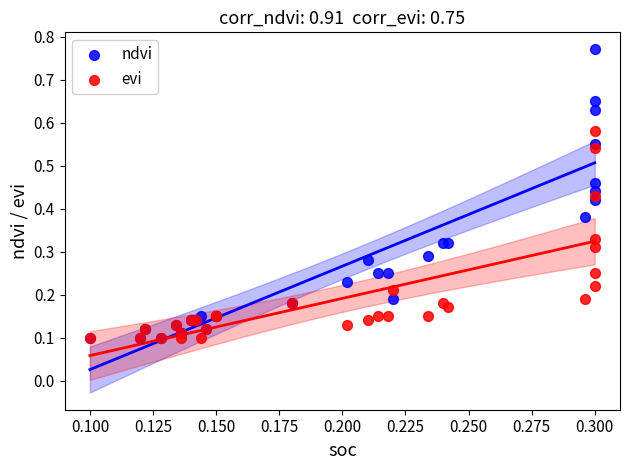

Which series has the largest Y range (max minus min)?

ndvi